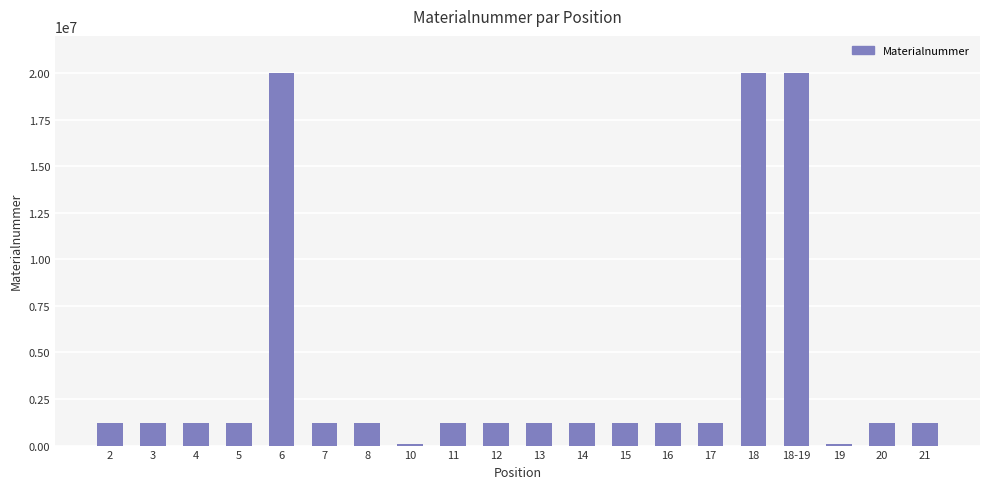

The value at 8 is 1223511. True or false?

True